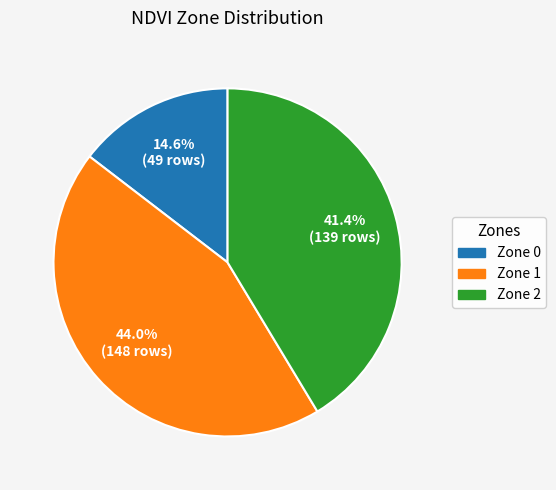

What percentage is the Zone 1 slice, to the nearest percent?

44%